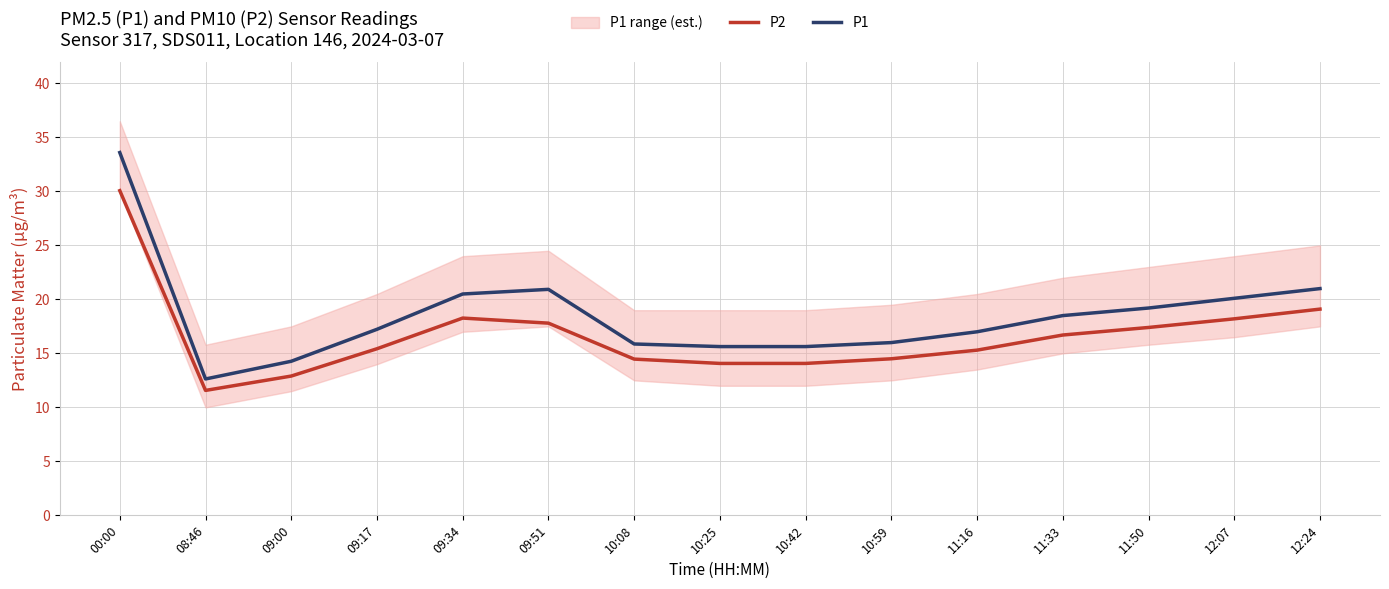

What is the label of the 11th point from the right?

09:34